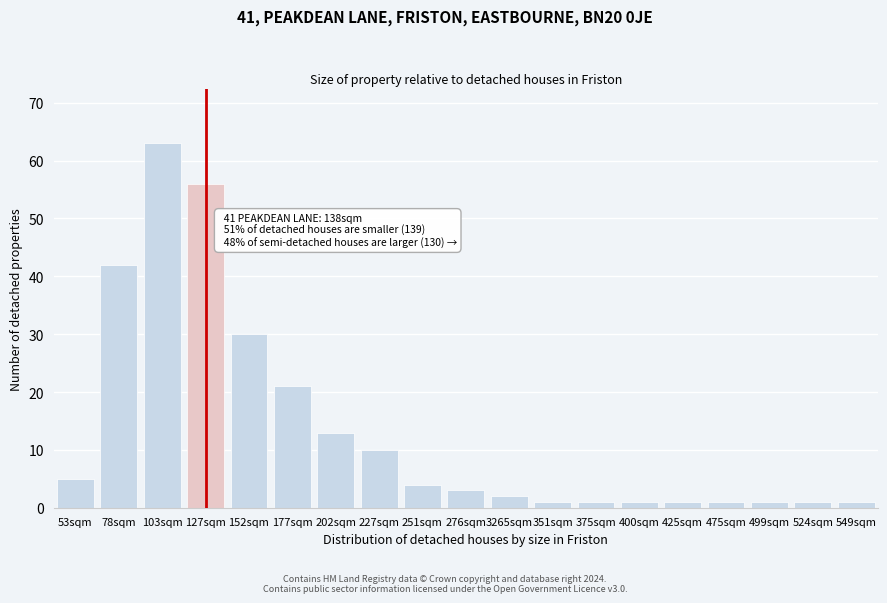

Reading right to left, list all the values displayed in this chart.

549sqm=1	524sqm=1	499sqm=1	475sqm=1	425sqm=1	400sqm=1	375sqm=1	351sqm=1	3265sqm=2	276sqm=3	251sqm=4	227sqm=10	202sqm=13	177sqm=21	152sqm=30	127sqm=56	103sqm=63	78sqm=42	53sqm=5